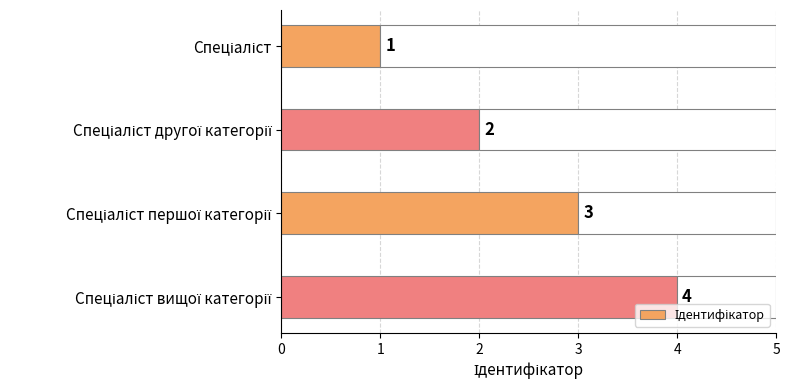

What is the minimum value shown in the chart?

1